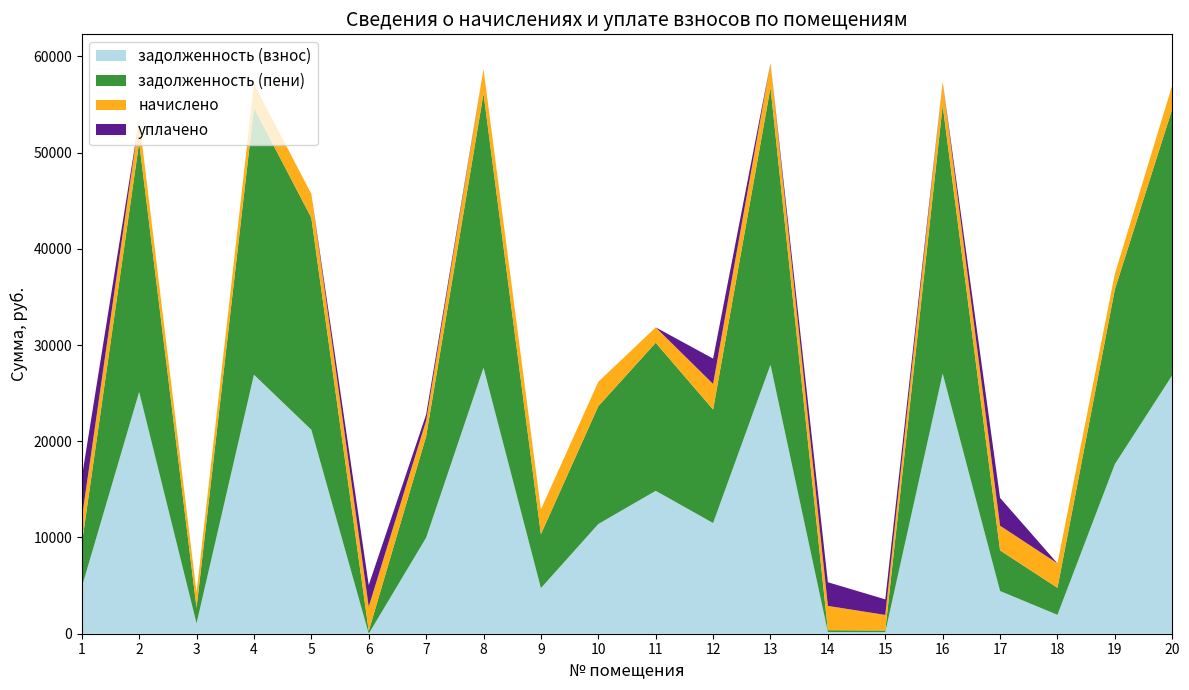

Reading left to right, extract all data points from this chart.

задолженность (взнос): 4826.0	25125.1	1076.1	26914.9	21193.2	0.0	9979.5	27644.0	4740.3	11398.0	14849.6	11500.7	27947.8	170.9	162.9	27036.5	4436.9	1962.0	17619.2	26854.2
задолженность (пени): 4466.5	25924.9	1613.6	27738.9	22022.8	280.9	10524.5	28490.3	5599.6	12244.3	15383.4	11796.0	28803.4	194.7	171.1	27864.2	4222.1	2808.3	18158.6	27676.3
начислено: 2656.1	2399.4	1612.6	2471.9	2488.7	2527.7	1634.9	2538.9	2578.0	2538.9	1601.5	2656.1	2566.8	2527.7	1618.2	2483.1	2566.8	2538.9	1618.2	2466.4
уплачено: 4255.7	0.0	0.0	0.0	0.0	2247.2	629.0	0.0	0.0	0.0	0.0	2636.5	0.0	2456.0	1618.8	0.0	2890.5	0.0	0.0	0.0